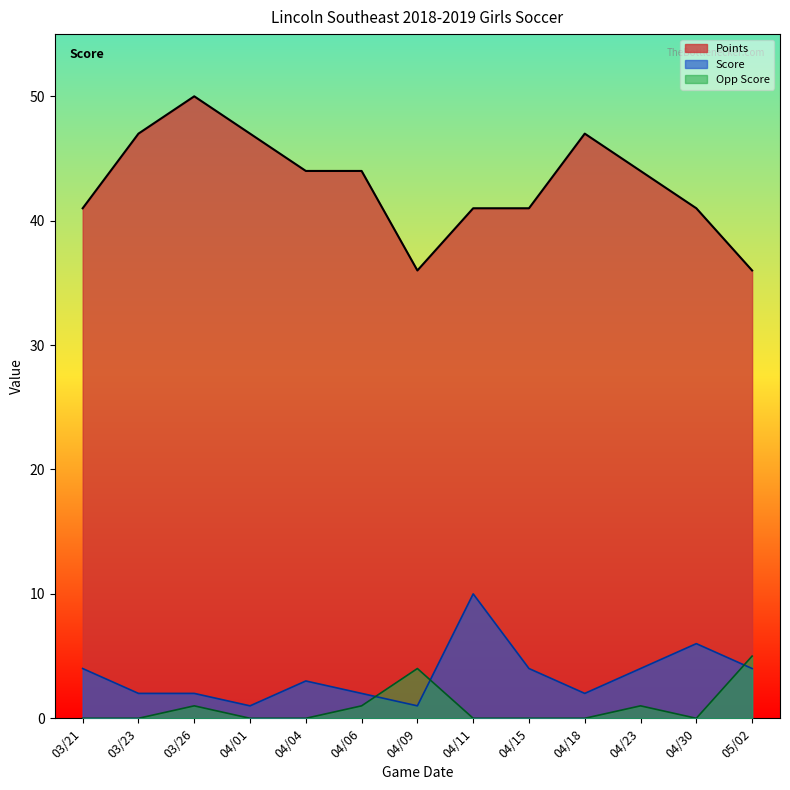

What is the difference between the maximum and minimum values in the OppScore series?

5